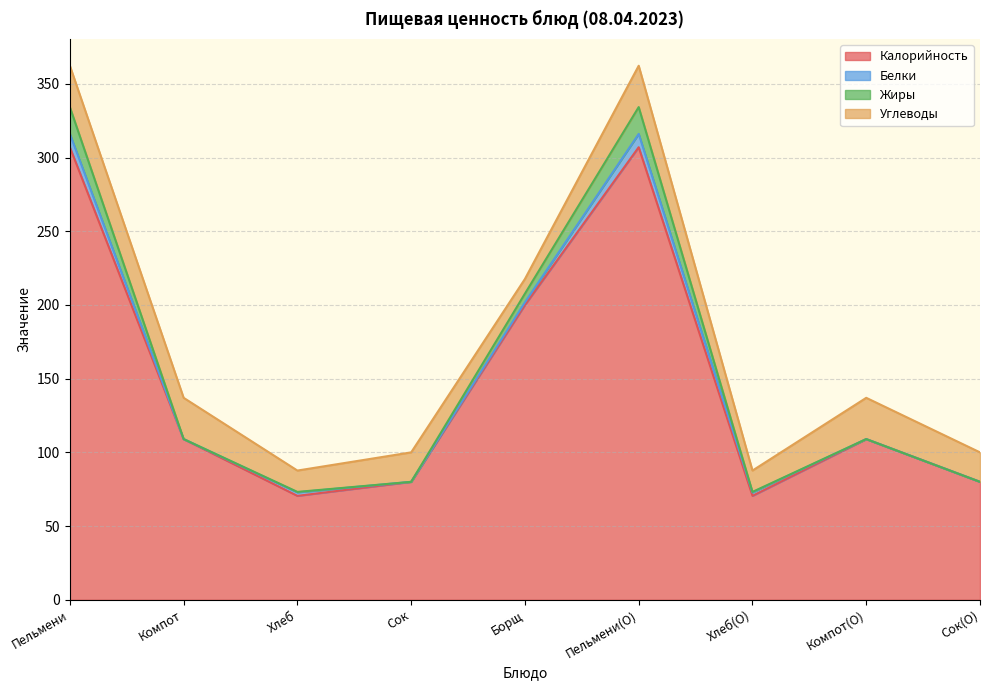

At which label does Калорийность first exceed 109?

Пельмени